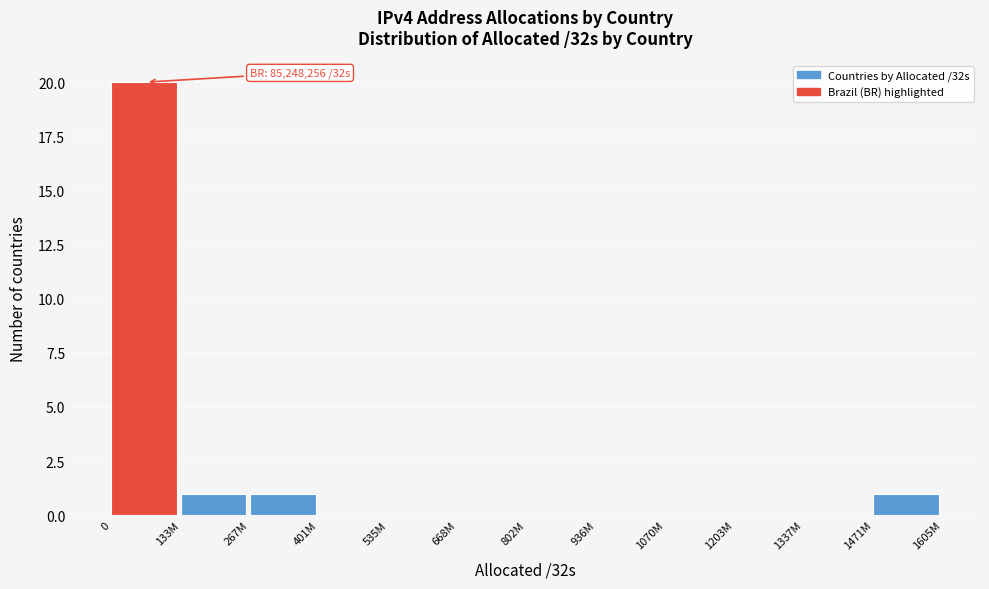

Reading left to right, transcribe all the data shown in this chart.

0=20	133M=1	267M=1	401M=0	535M=0	668M=0	802M=0	936M=0	1070M=0	1203M=0	1337M=0	1471M=1